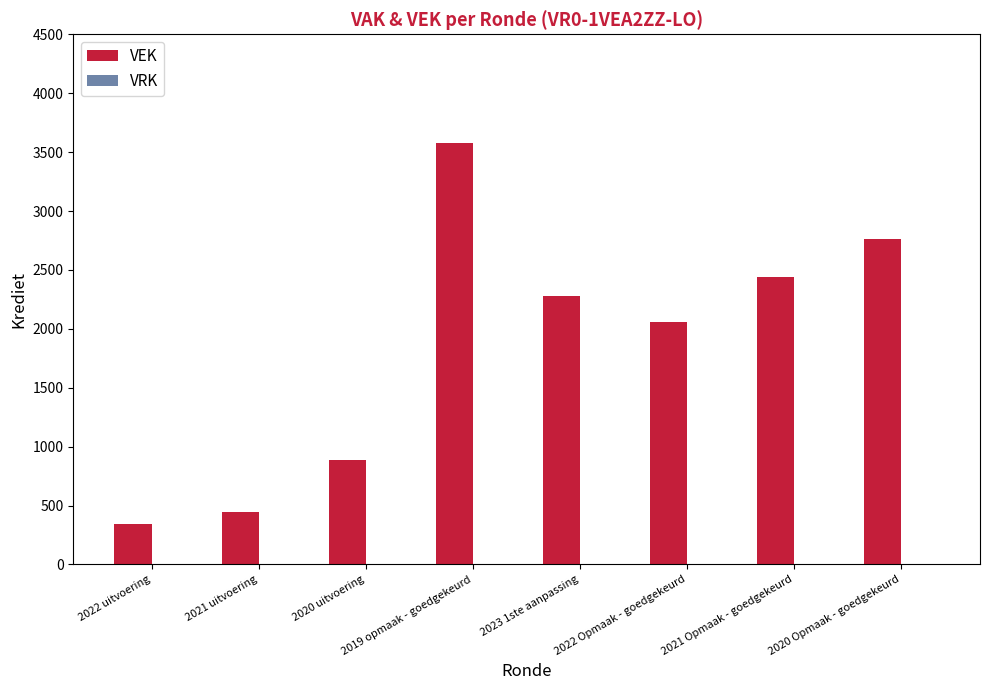

What is the ratio of the value at 2021 Opmaak - goedgekeurd to the value at 2022 Opmaak - goedgekeurd?

1.2